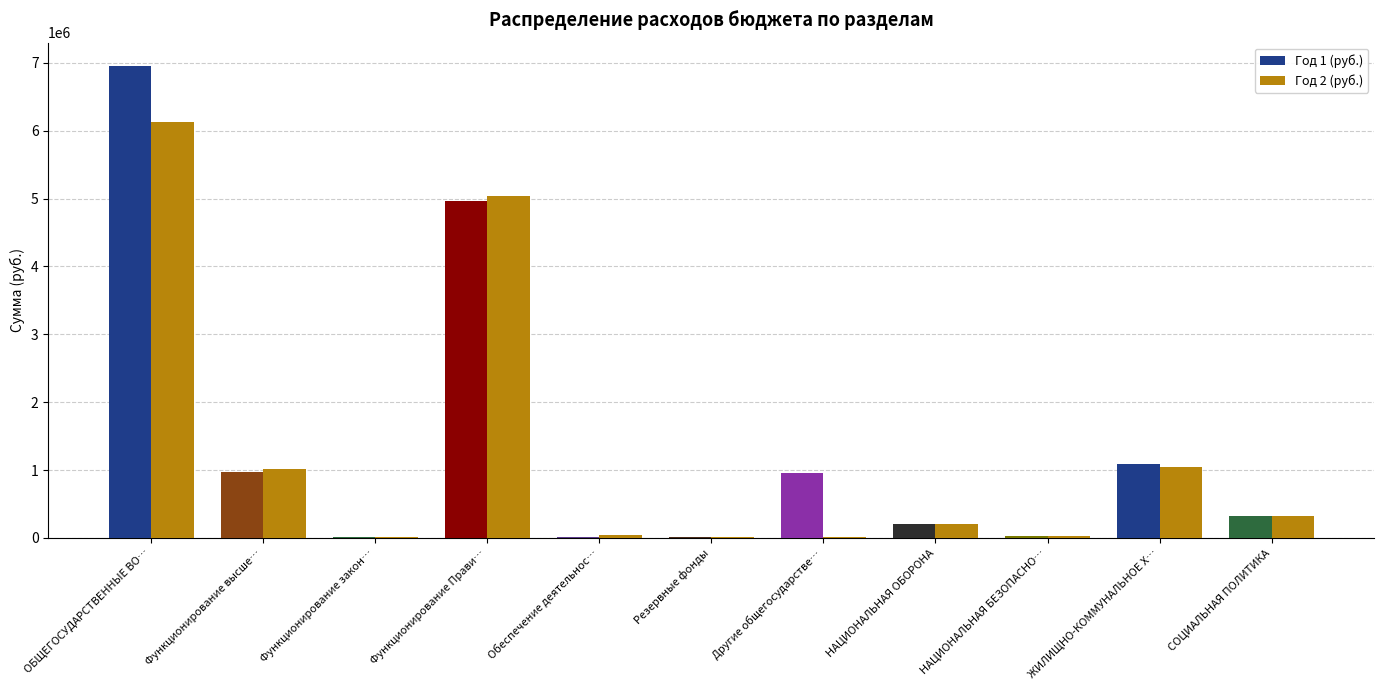

Reading left to right, transcribe all the data shown in this chart.

Год 1 (руб.): 6949500	971050	7000	4967100	18400	10000	955300	210700	27300	1094400	326250
Год 2 (руб.): 6126630	1014000	7000	5041280	39050	10000	15300	211300	27300	1051500	326900